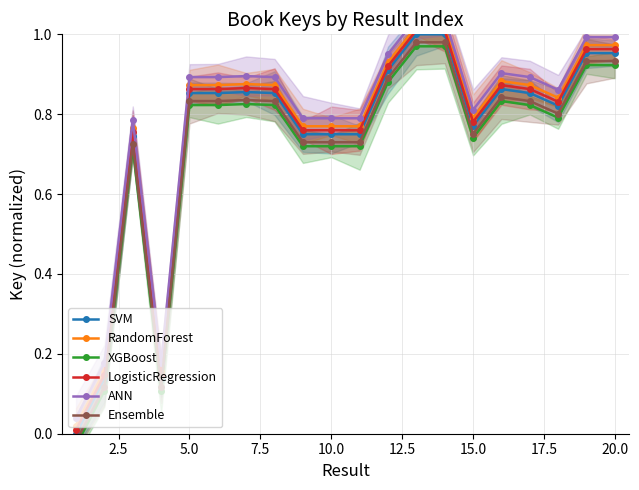

What are all the series names shown in the legend?

SVM, RandomForest, XGBoost, LogisticRegression, ANN, Ensemble